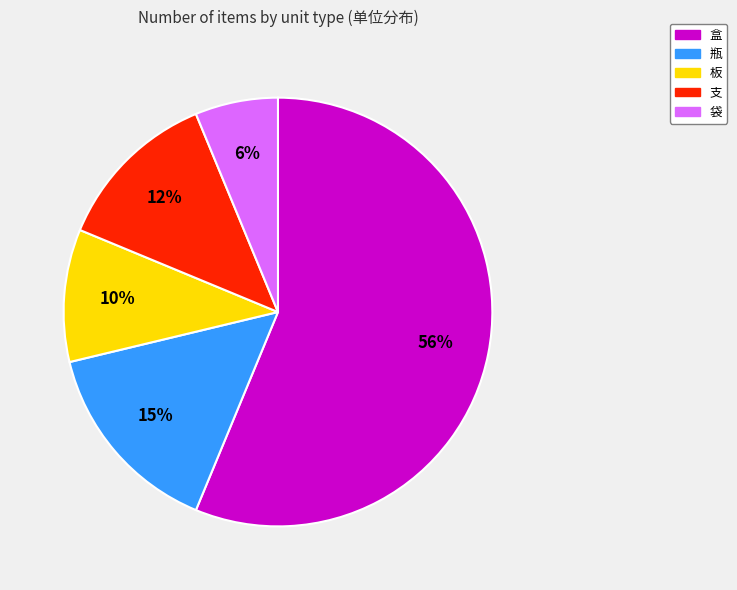

To the nearest percent, what is the average slice percentage?

20%